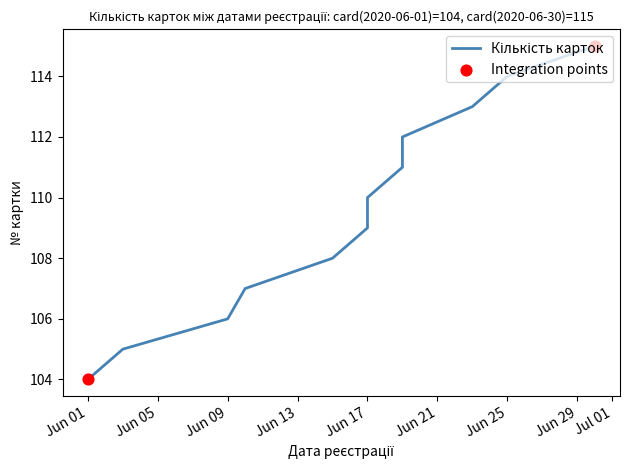

Approximately how many times larger is the value at 2020-06-23 compared to 2020-06-03?

1.1